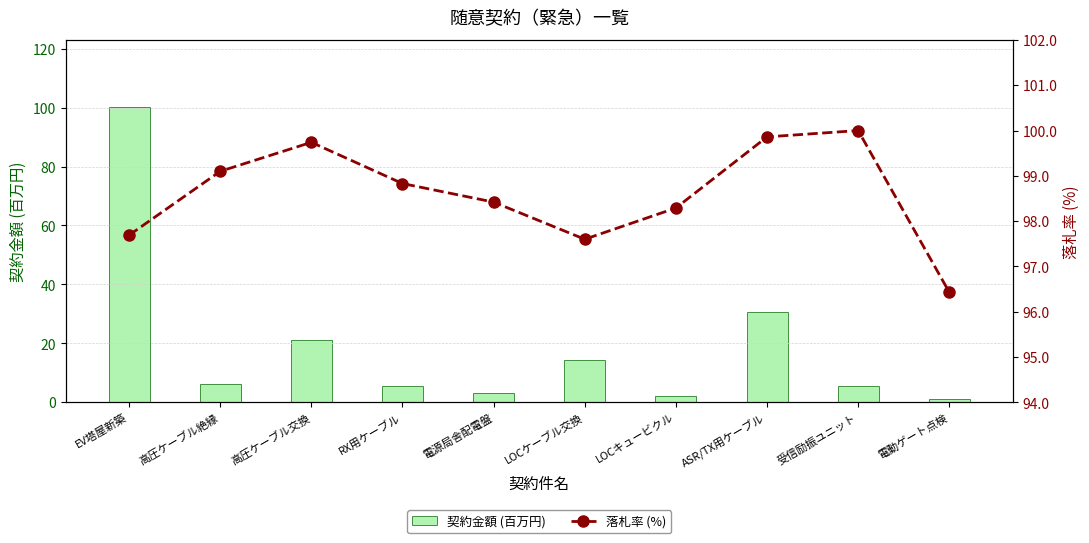

List the labels in order of 落札率 (%) value, smallest first.

電動ゲート点検, LOCケーブル交換, EV塔屋新築, LOCキュービクル, 電源局舎配電盤, RX用ケーブル, 高圧ケーブル絶縁, 高圧ケーブル交換, ASR/TX用ケーブル, 受信励振ユニット